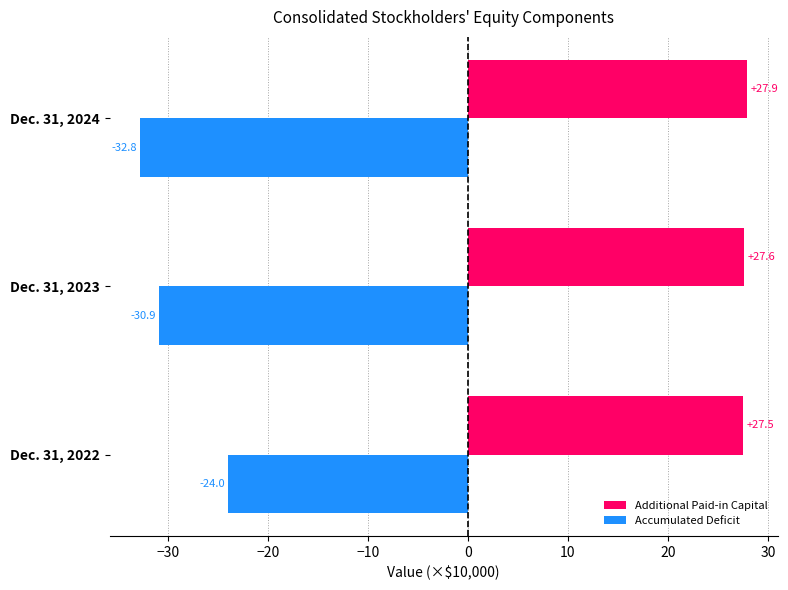

What is the lowest value of the Accumulated Deficit series?

-32.8